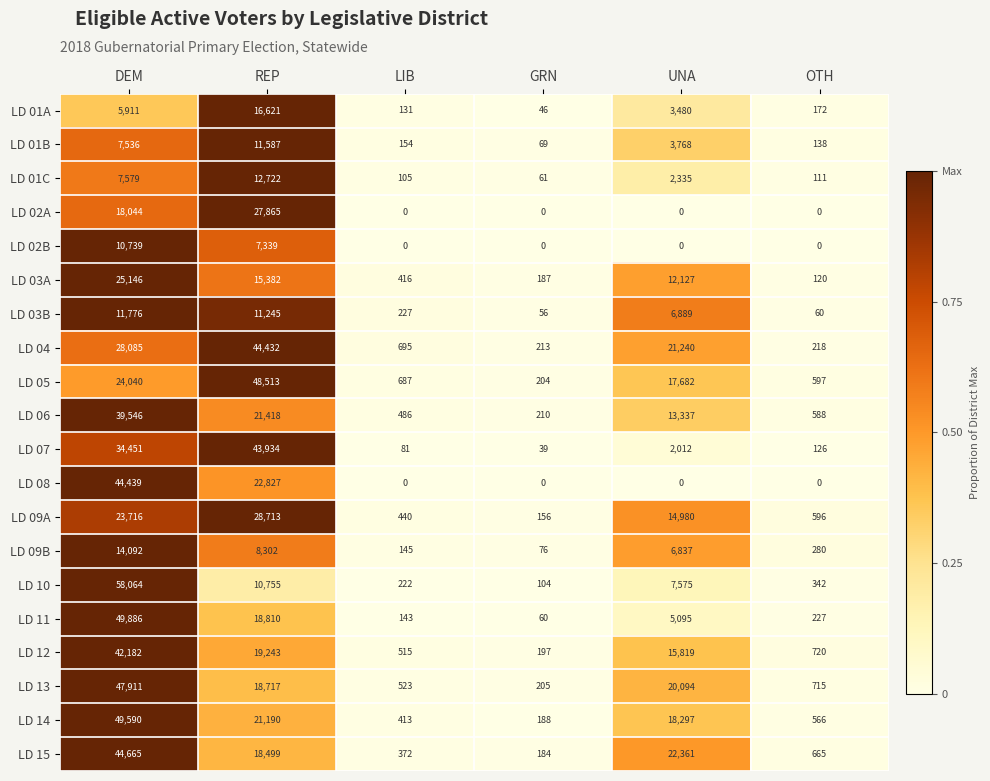

Which category has the lowest value in the LD 14 series?

GRN